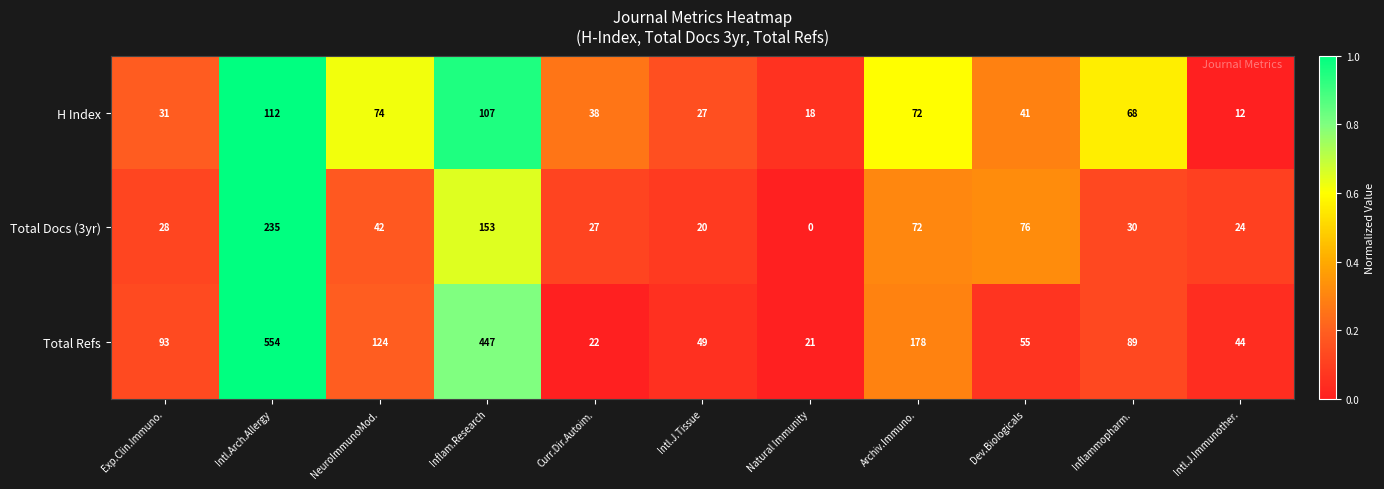

What is the total value across all series at Natural Immunity?

39